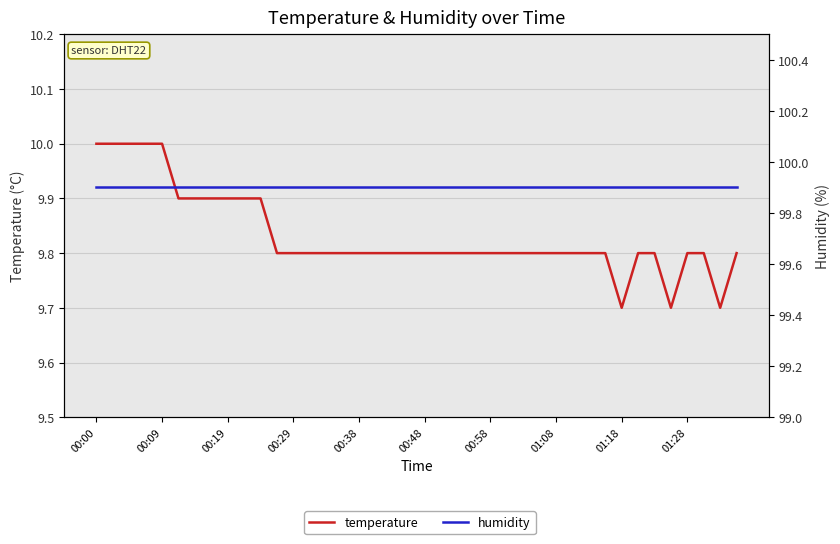

Rank the series at 00:58 from highest to lowest value.

humidity, temperature